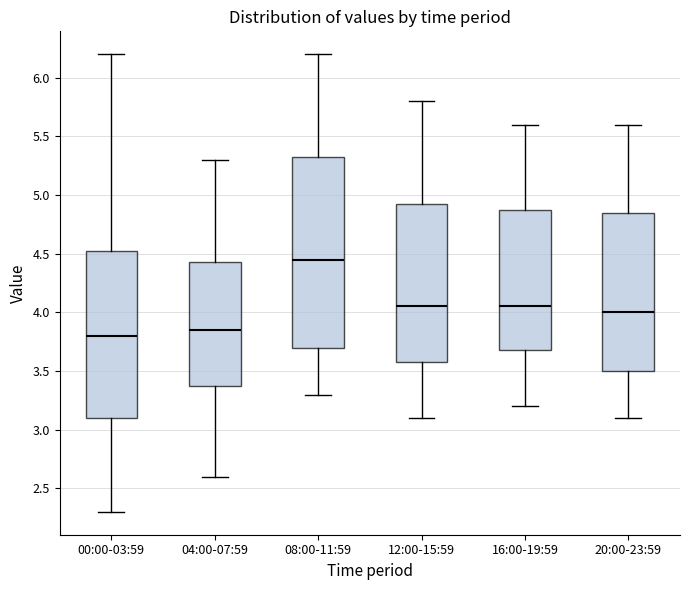

Reading left to right, transcribe this box plot: for each box, give where its median line is, the range the box spans, and where its two whiskers end, as read against the y-axis. The values are not printed on the chart, so give them approximately, as read against the axis.

00:00-03:59: median 3.80, box 3.10 to 4.55, whiskers 2.30 to 6.20
04:00-07:59: median 3.85, box 3.40 to 4.45, whiskers 2.60 to 5.30
08:00-11:59: median 4.45, box 3.70 to 5.35, whiskers 3.30 to 6.20
12:00-15:59: median 4.05, box 3.60 to 4.95, whiskers 3.10 to 5.80
16:00-19:59: median 4.05, box 3.70 to 4.90, whiskers 3.20 to 5.60
20:00-23:59: median 4.00, box 3.50 to 4.85, whiskers 3.10 to 5.60